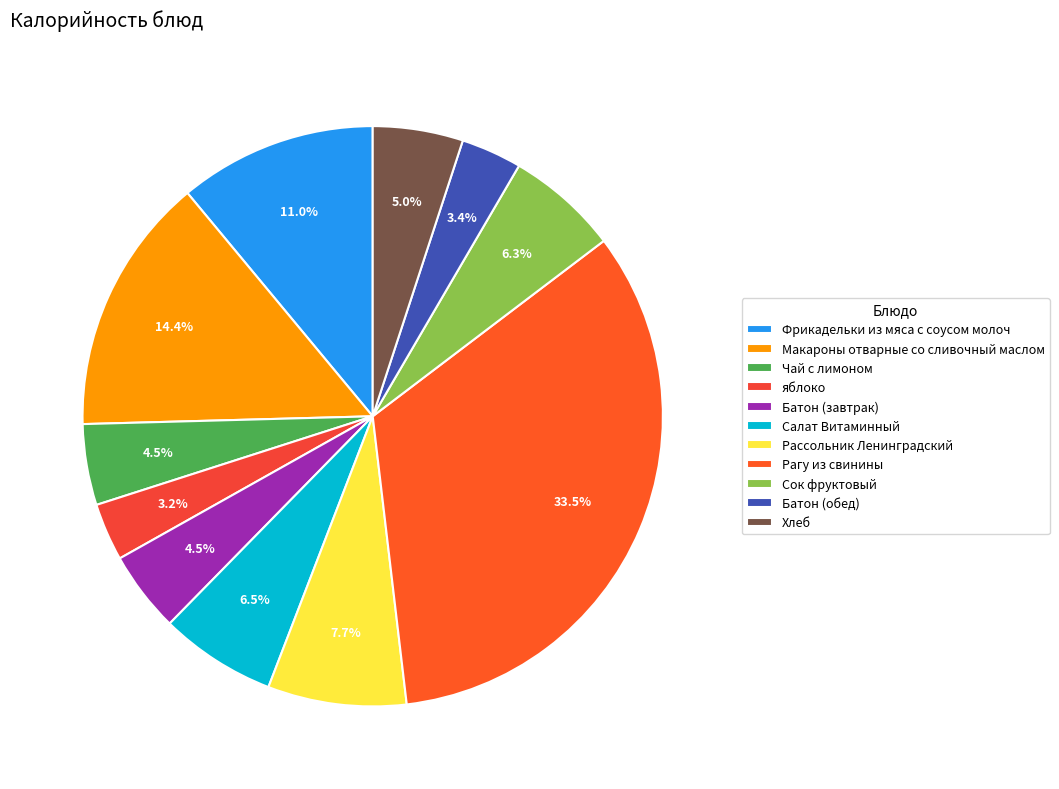

Approximately how many times larger is the value at яблоко compared to Рассольник Ленинградский?

0.4